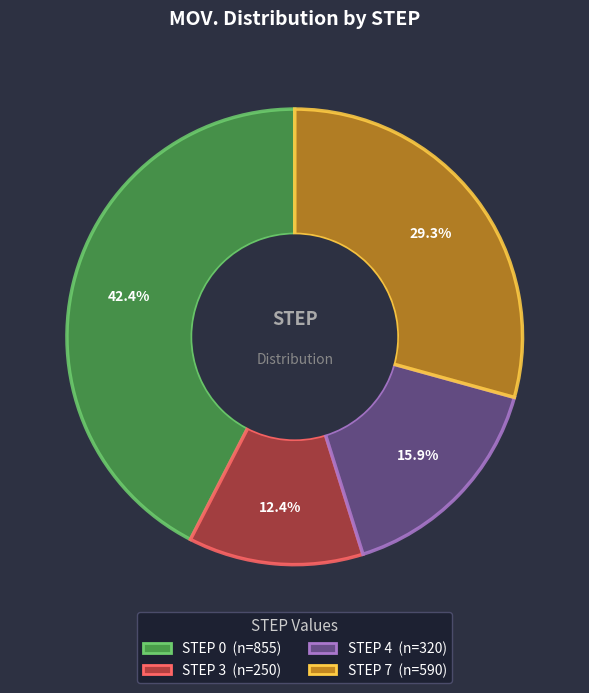

To the nearest percent, what is the average slice percentage?

25%